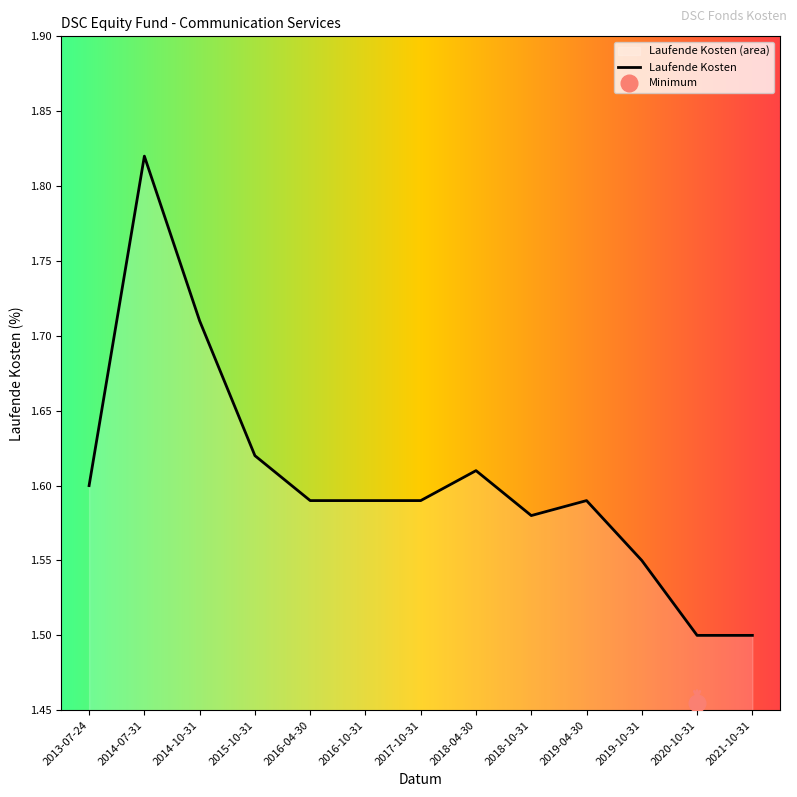

Which label corresponds to the largest value in the chart?

2014-07-31